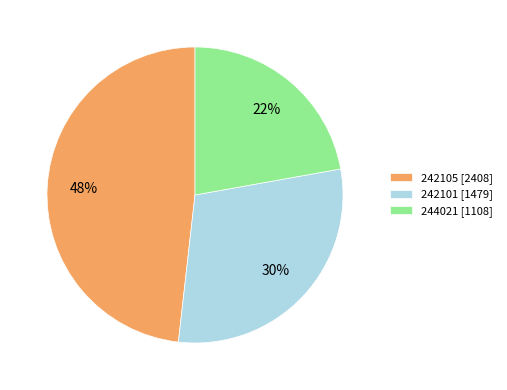

The 242101 slice represents 30% of the pie. True or false?

True